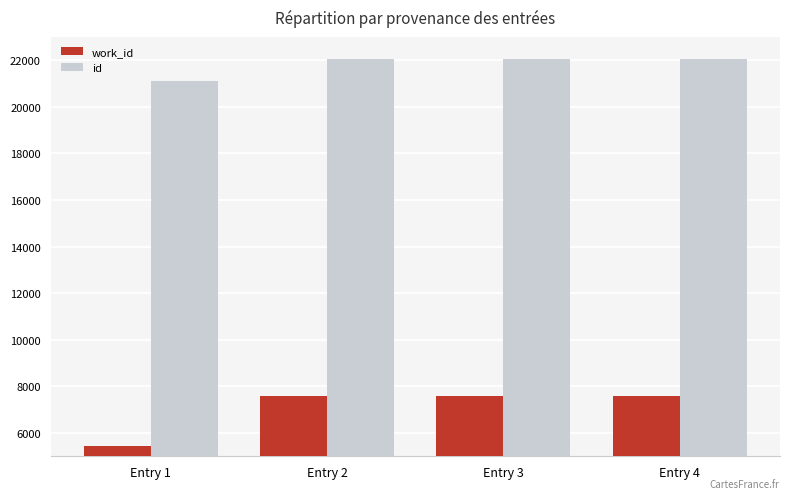

Rank the series at Entry 2 from highest to lowest value.

id, work_id